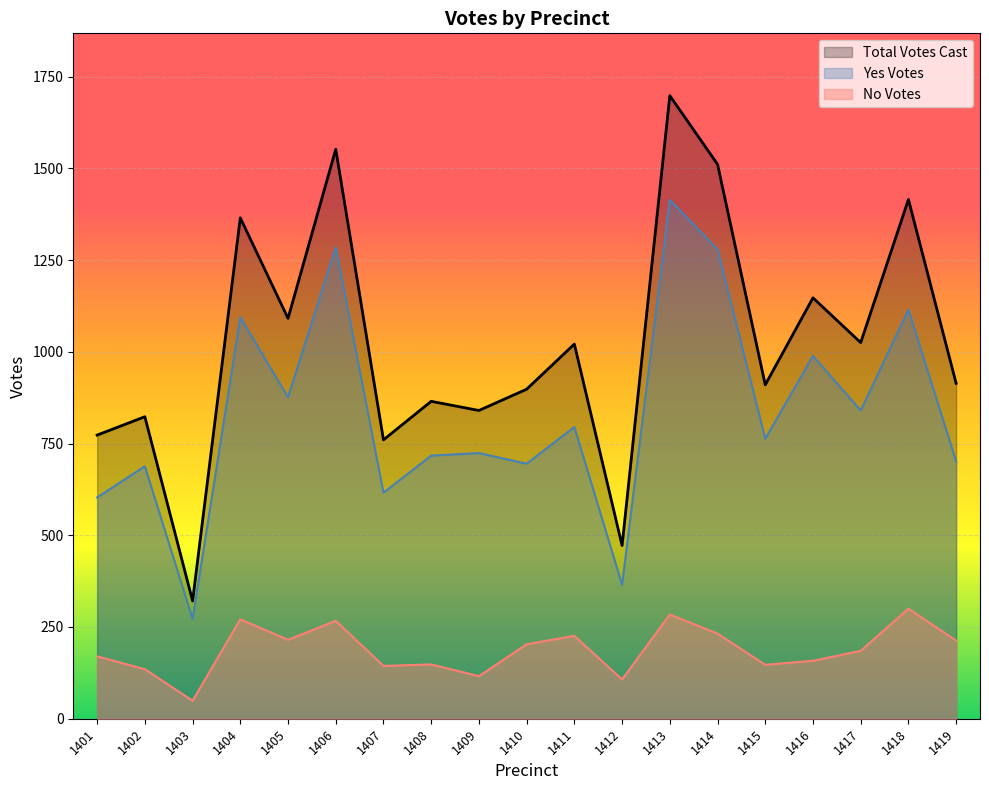

What is the lowest value of the No Votes series?

49